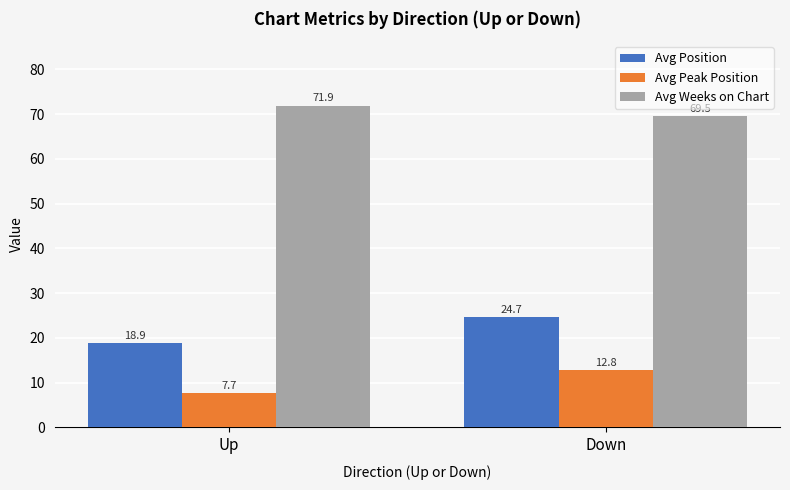

Which series changed the most between Up and Down?

Avg Position